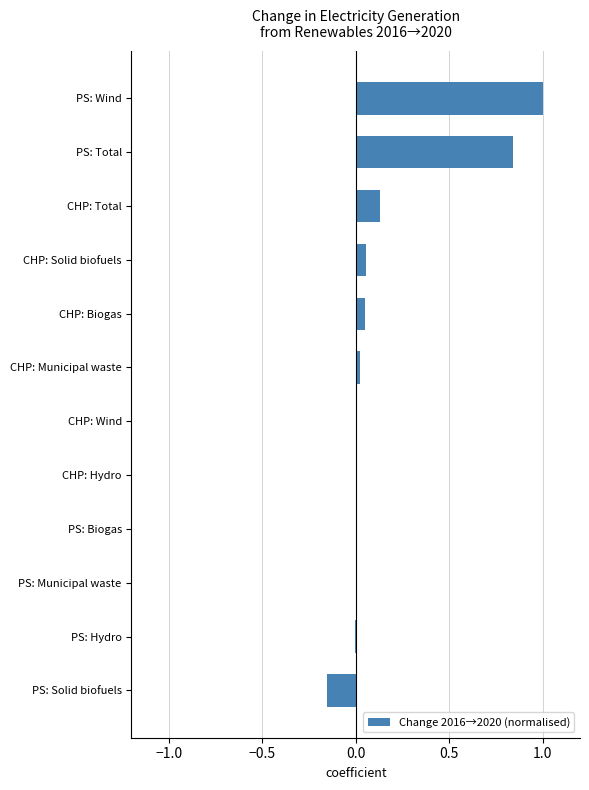

Are the bars horizontal?

Yes